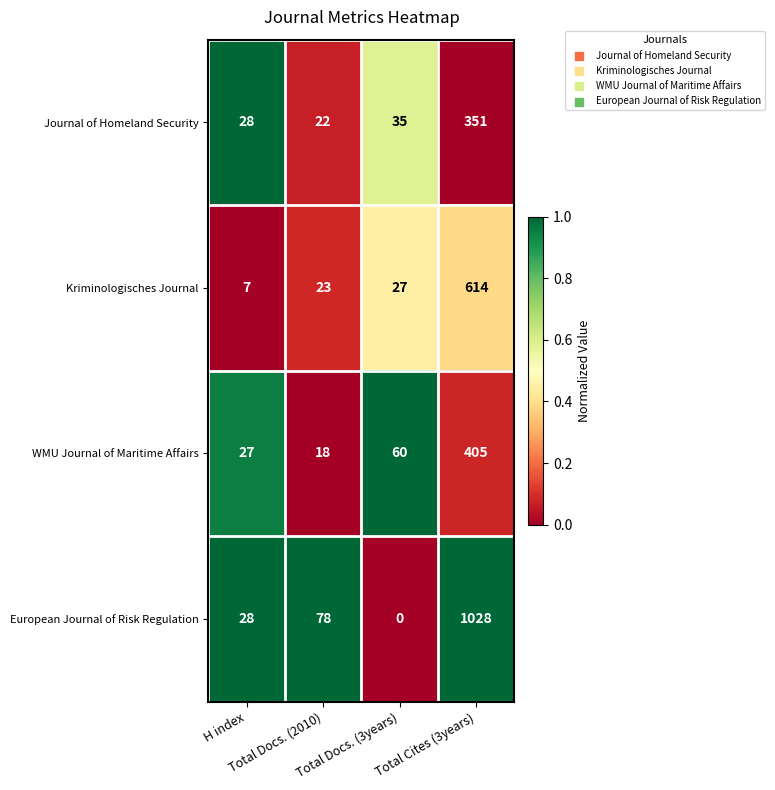

Which series has the largest range (max minus min)?

European Journal of Risk Regulation